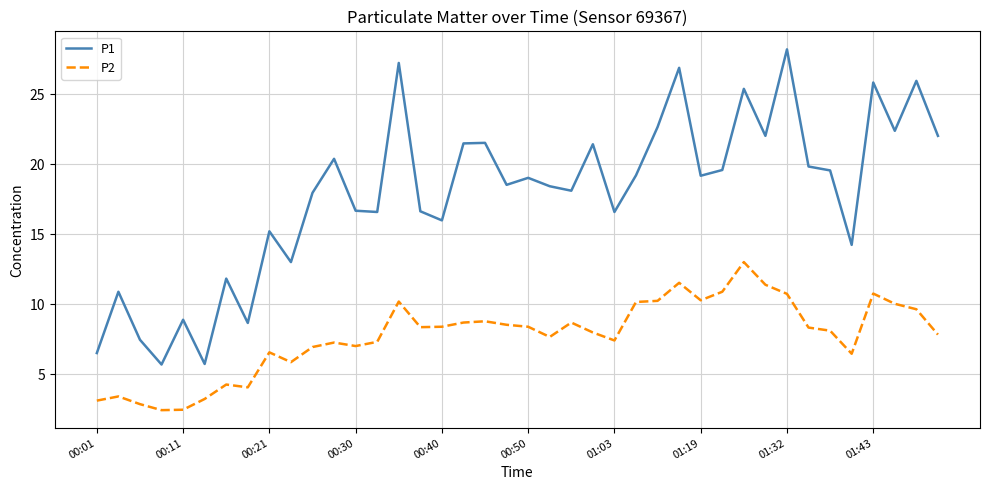

Which series has the widest spread of values?

P1